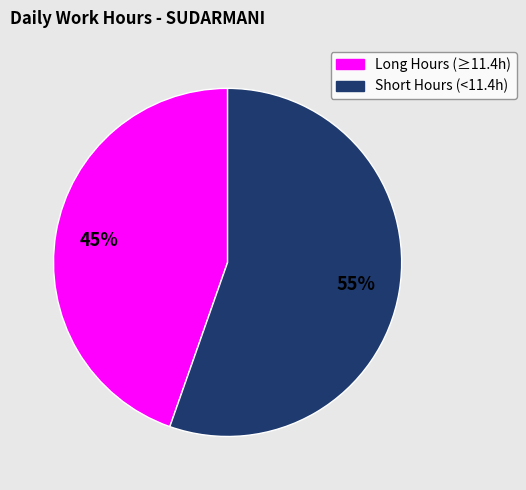

To the nearest percent, what is the average slice percentage?

50%